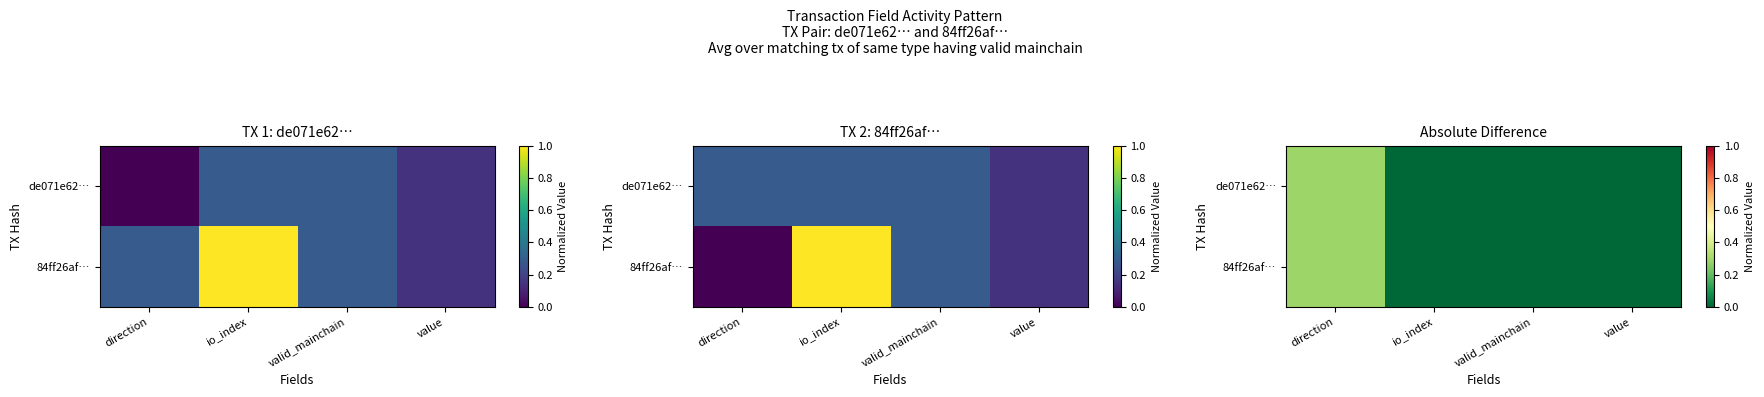

How many de071e62… values are between 0 and 1?

4